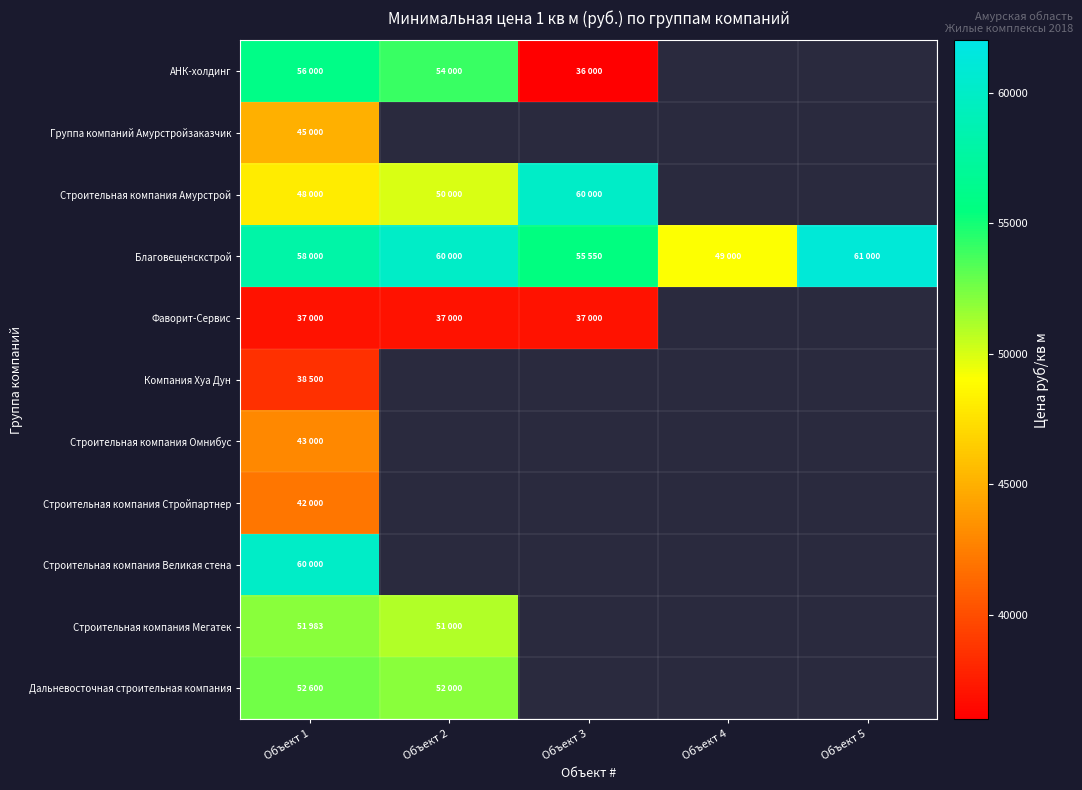

What is the maximum value for Группа компаний Амурстройзаказчик?

45000.0